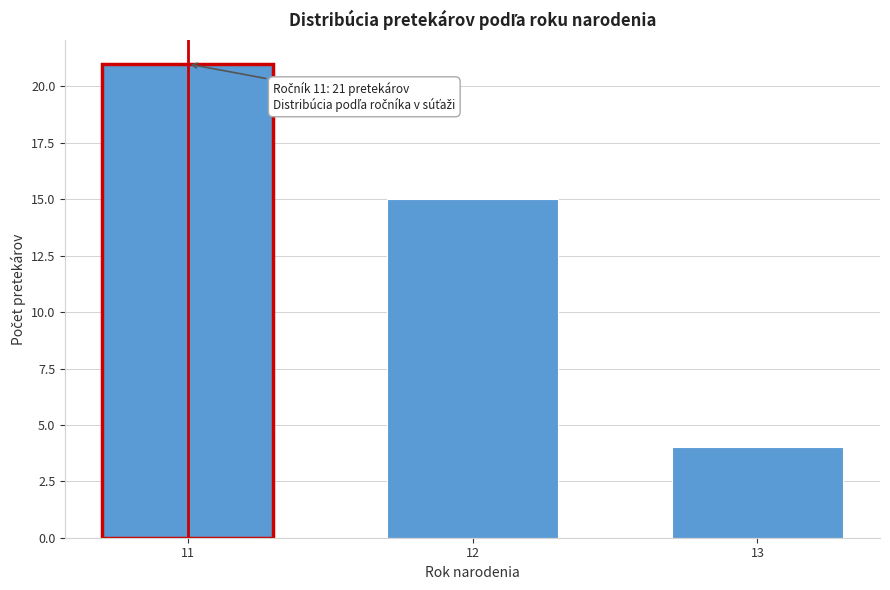

Reading left to right, what are all the values shown in this chart?

11=21	12=15	13=4